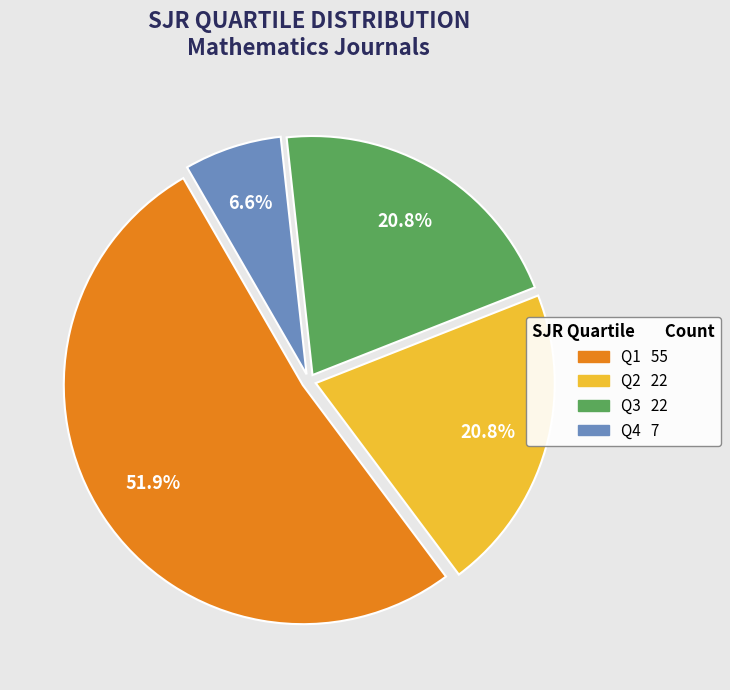

What percentage is the Q4 slice, to the nearest percent?

7%